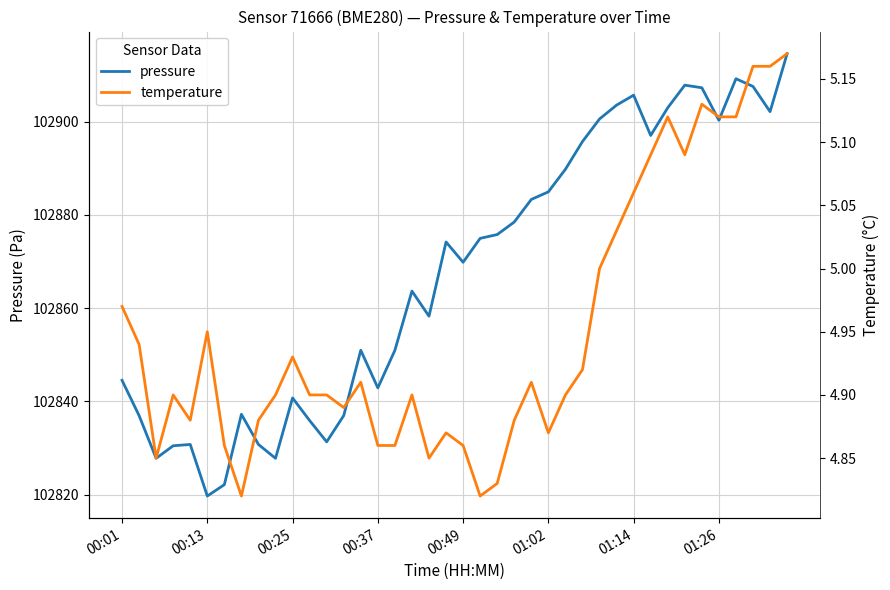

Which category has the lowest value in the pressure series?

00:13